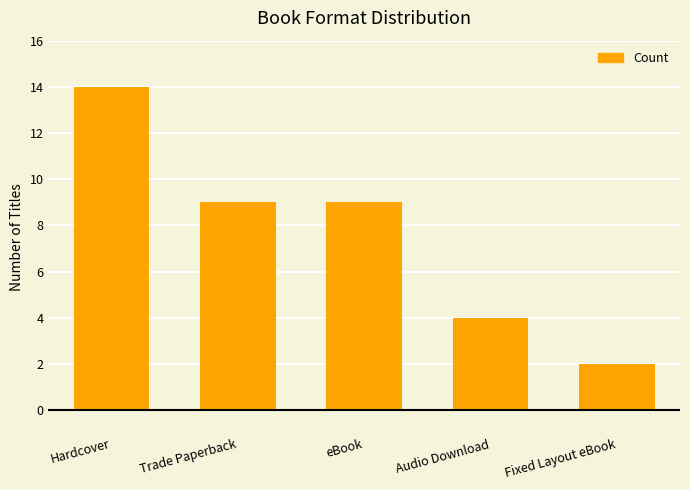

What is the greatest value displayed?

14